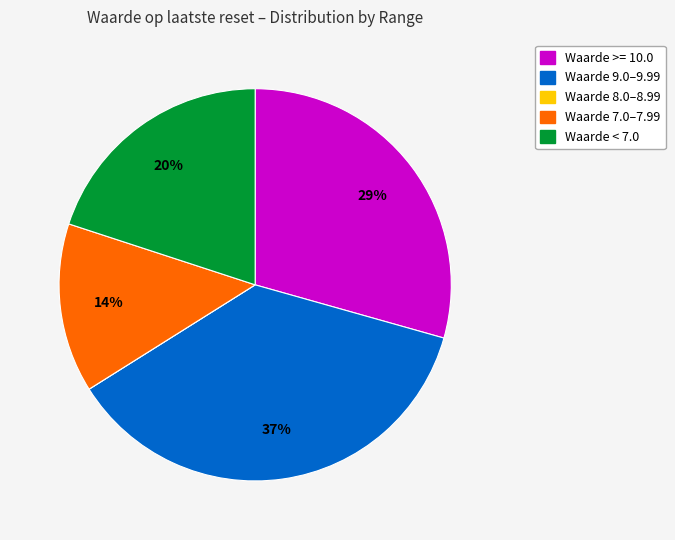

To the nearest percent, what is the difference between the largest and smallest slice percentages?

37%